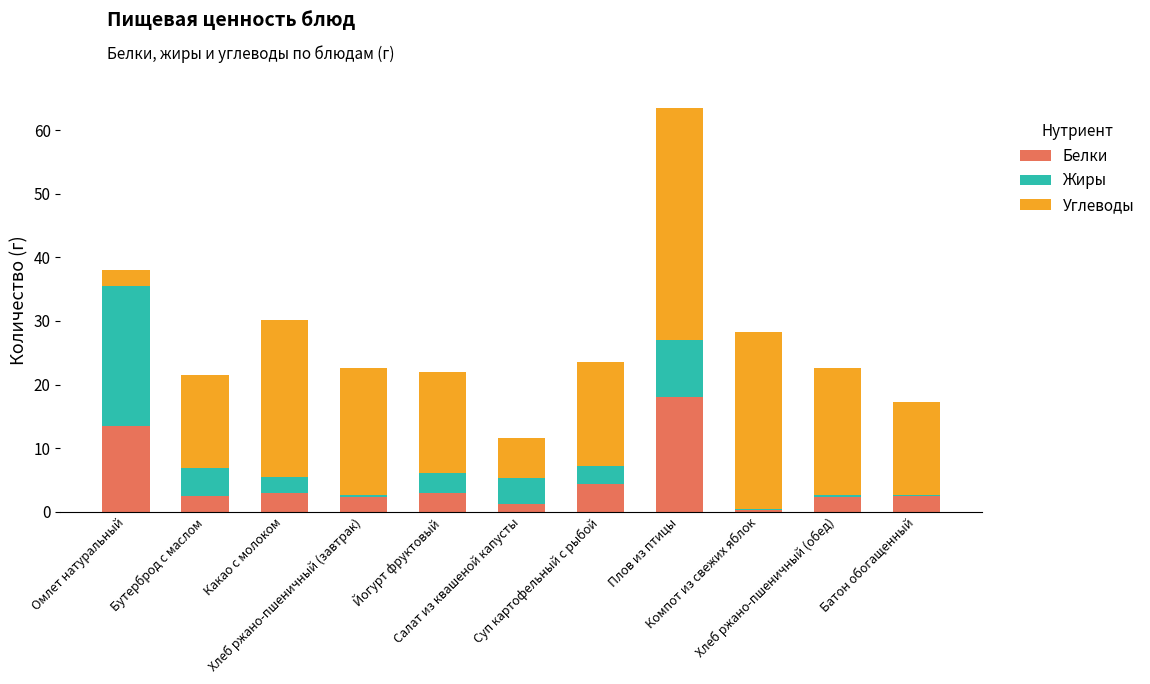

Count the number of data series in this chart.

3